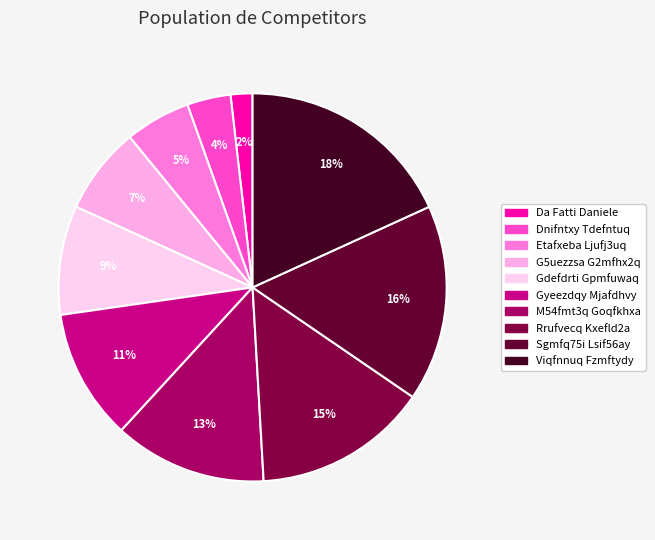

How many slices are in this pie chart?

10